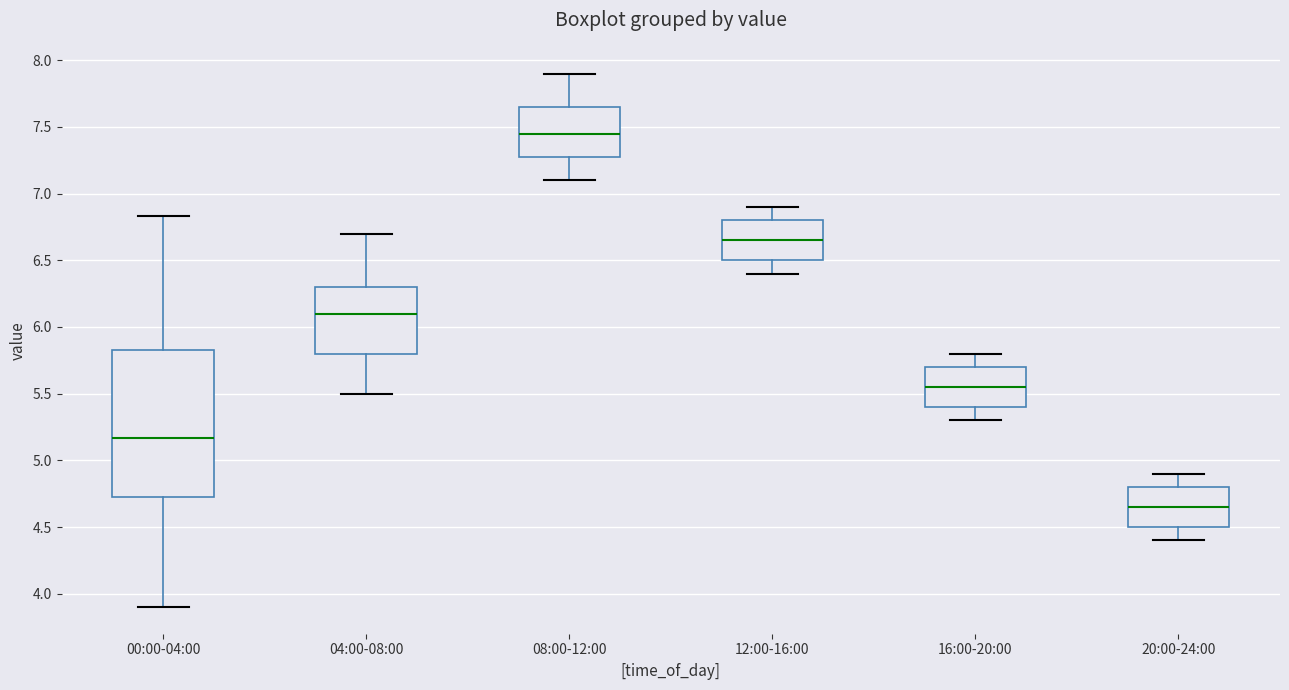

Reading left to right, transcribe this box plot: for each box, give where its median line is, the range the box spans, and where its two whiskers end, as read against the y-axis. The values are not printed on the chart, so give them approximately, as read against the axis.

00:00-04:00: median 5.15, box 4.70 to 5.85, whiskers 3.90 to 6.85
04:00-08:00: median 6.10, box 5.80 to 6.30, whiskers 5.50 to 6.70
08:00-12:00: median 7.45, box 7.30 to 7.65, whiskers 7.10 to 7.90
12:00-16:00: median 6.65, box 6.50 to 6.80, whiskers 6.40 to 6.90
16:00-20:00: median 5.55, box 5.40 to 5.70, whiskers 5.30 to 5.80
20:00-24:00: median 4.65, box 4.50 to 4.80, whiskers 4.40 to 4.90